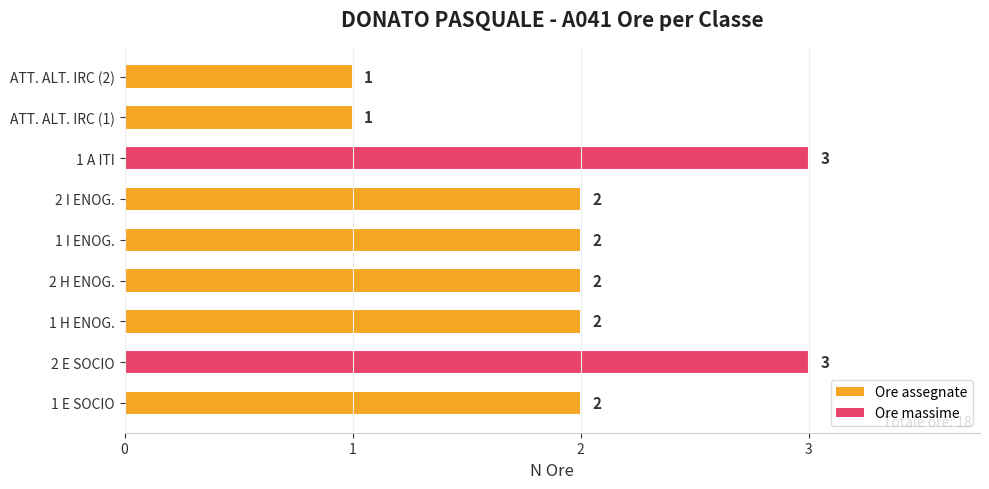

The chart shows a value of 1 at 1 I ENOG.. True or false?

False